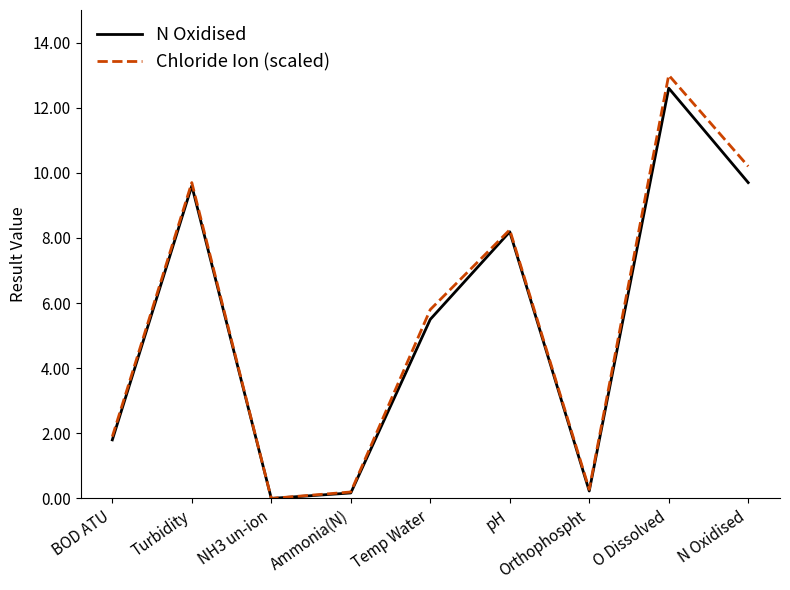

What position from the right is BOD ATU?

9